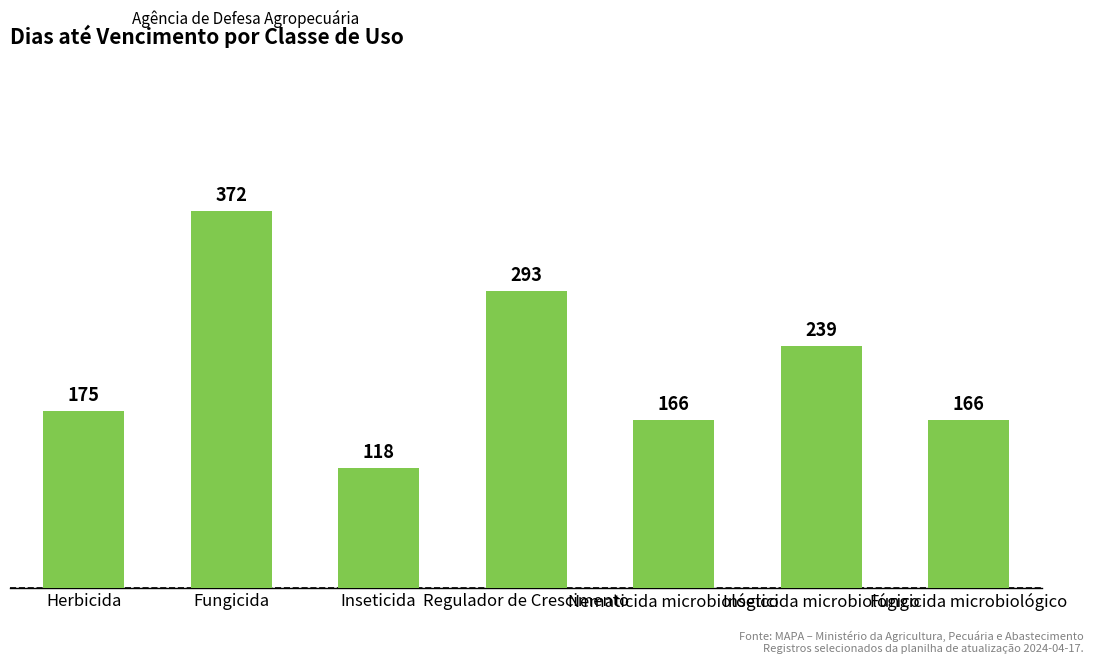

How many data points does each series have?

7